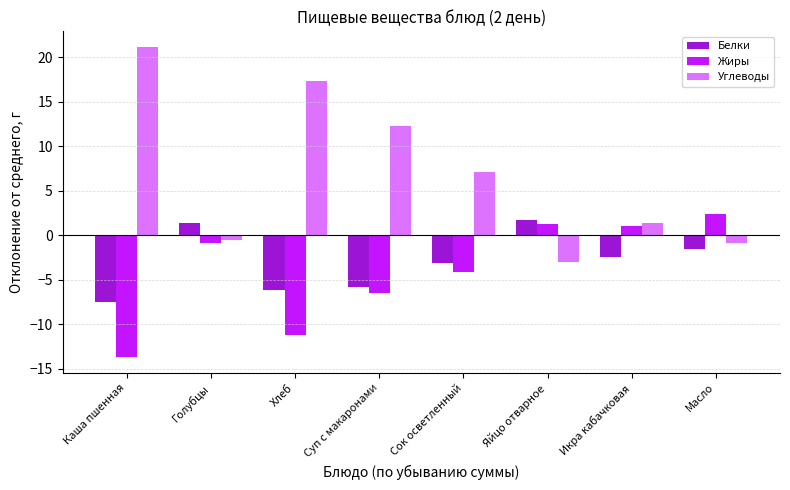

Where is Углеводы nearest to the value 9?

Сок осветленный